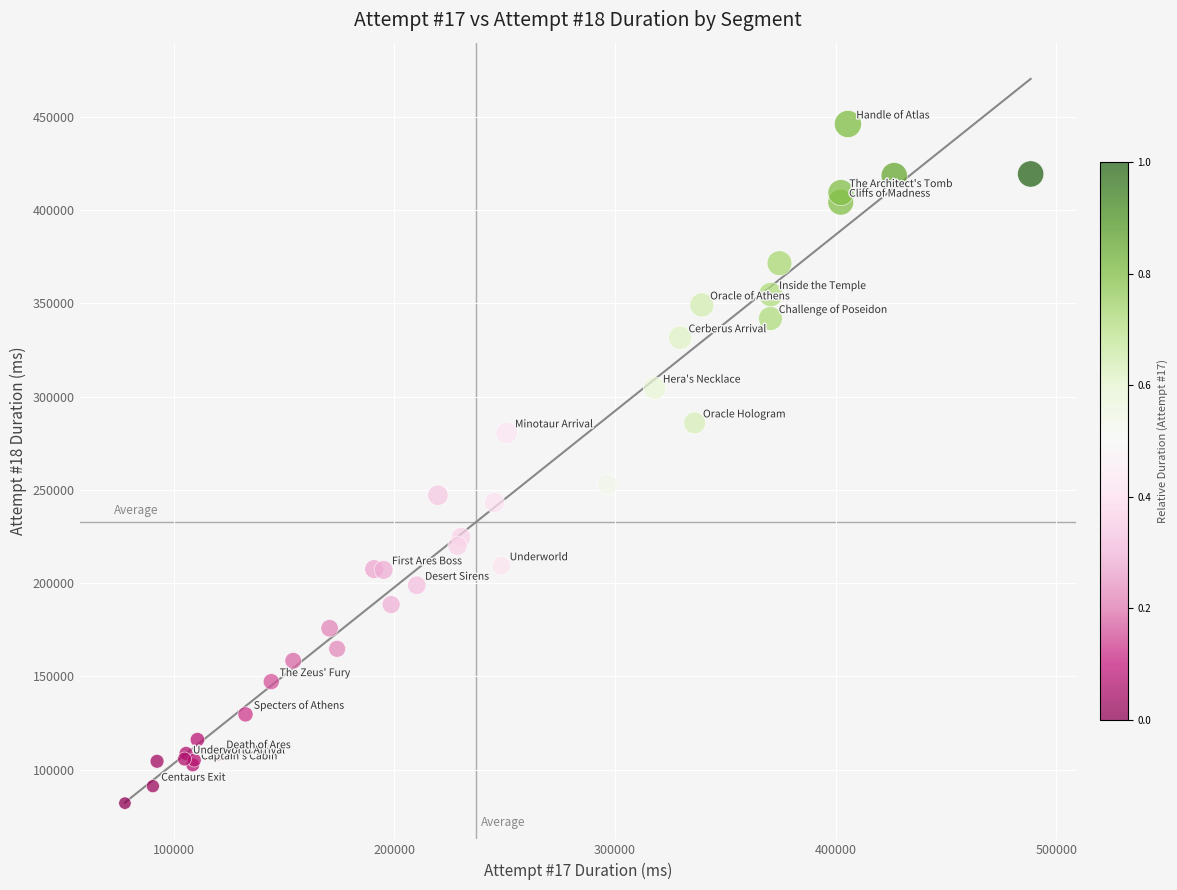

What Y value in the scatter plot is closest to 264111?

252892